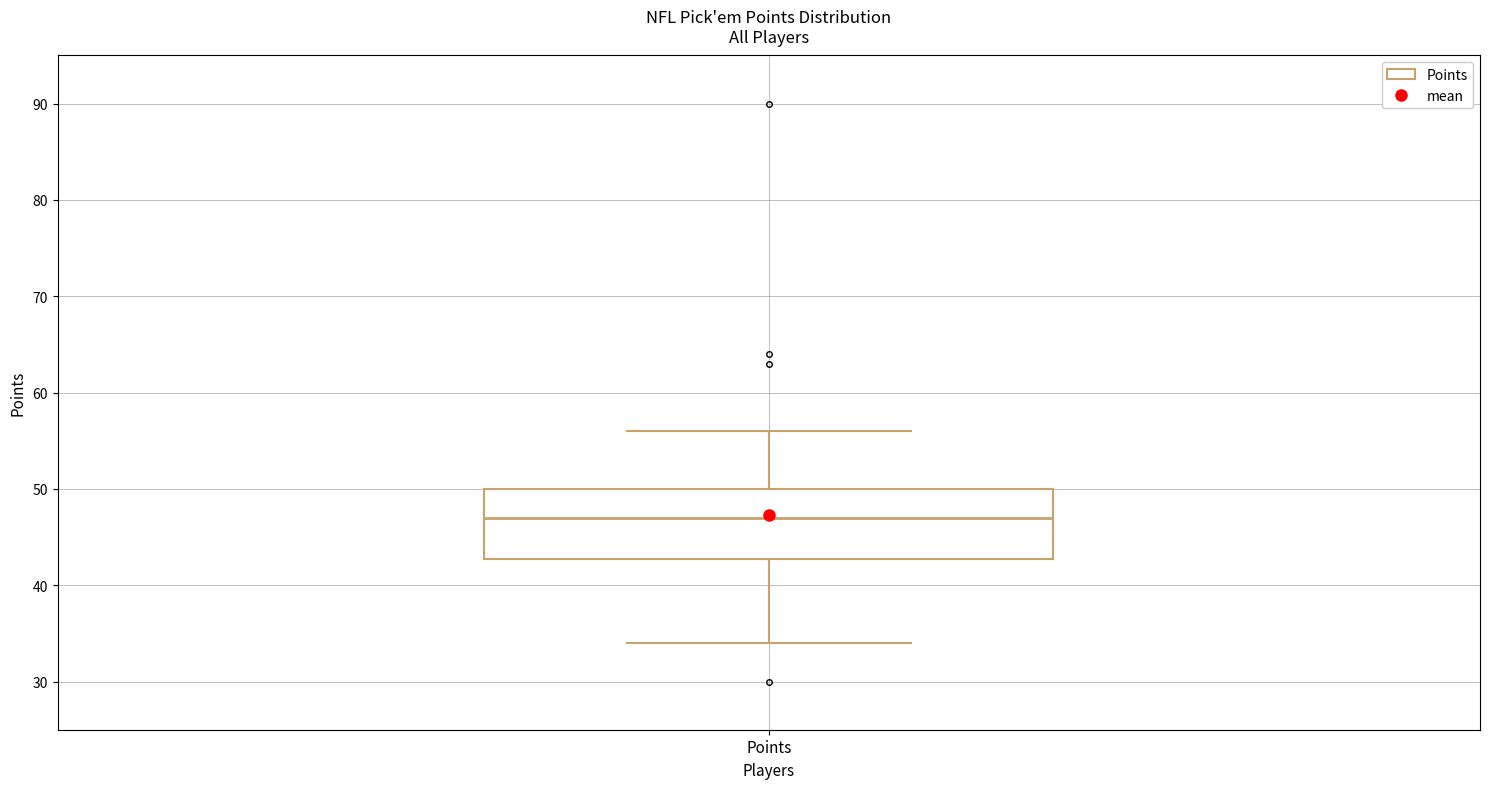

Read this box plot against the y-axis: the position of the median line, the range covered by the box, and the ends of both whiskers. The values are not printed on the chart, so give them approximately, as read against the axis.

median 47, box 43 to 50, whiskers 34 to 56